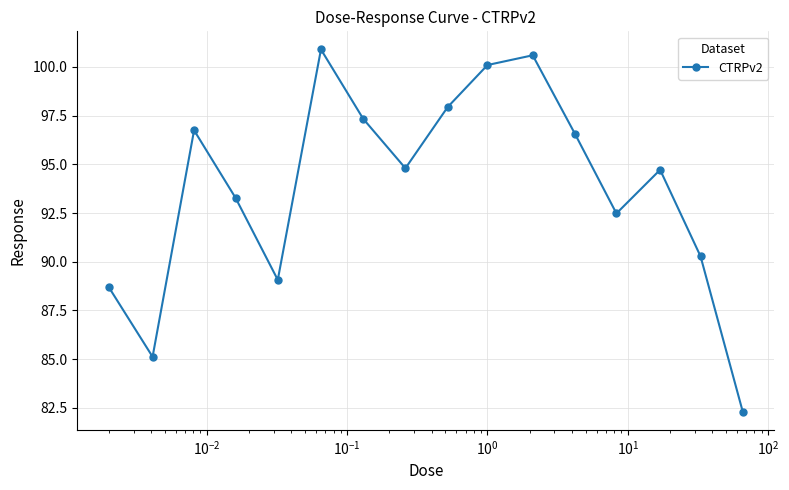

What is the maximum value shown in the chart?

100.9